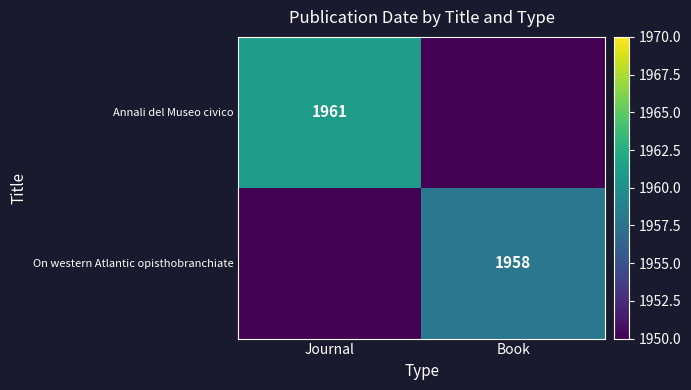

Is it true that On western Atlantic opisthobranchiate equals 1958 at Book?

True